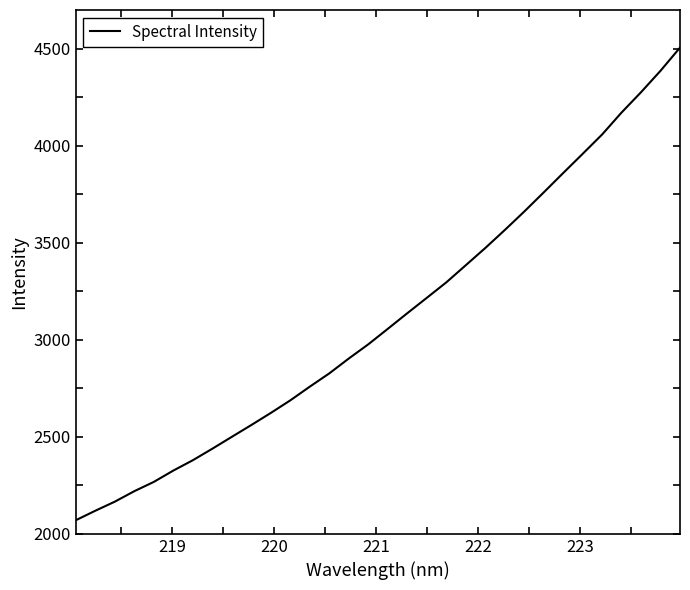

What is the smallest value displayed?

2070.4